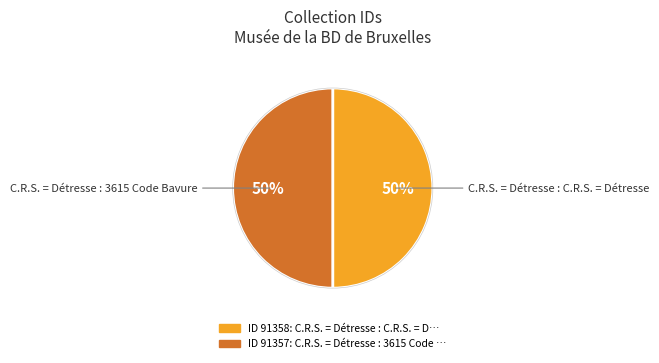

To the nearest percent, what is the average slice percentage?

50%